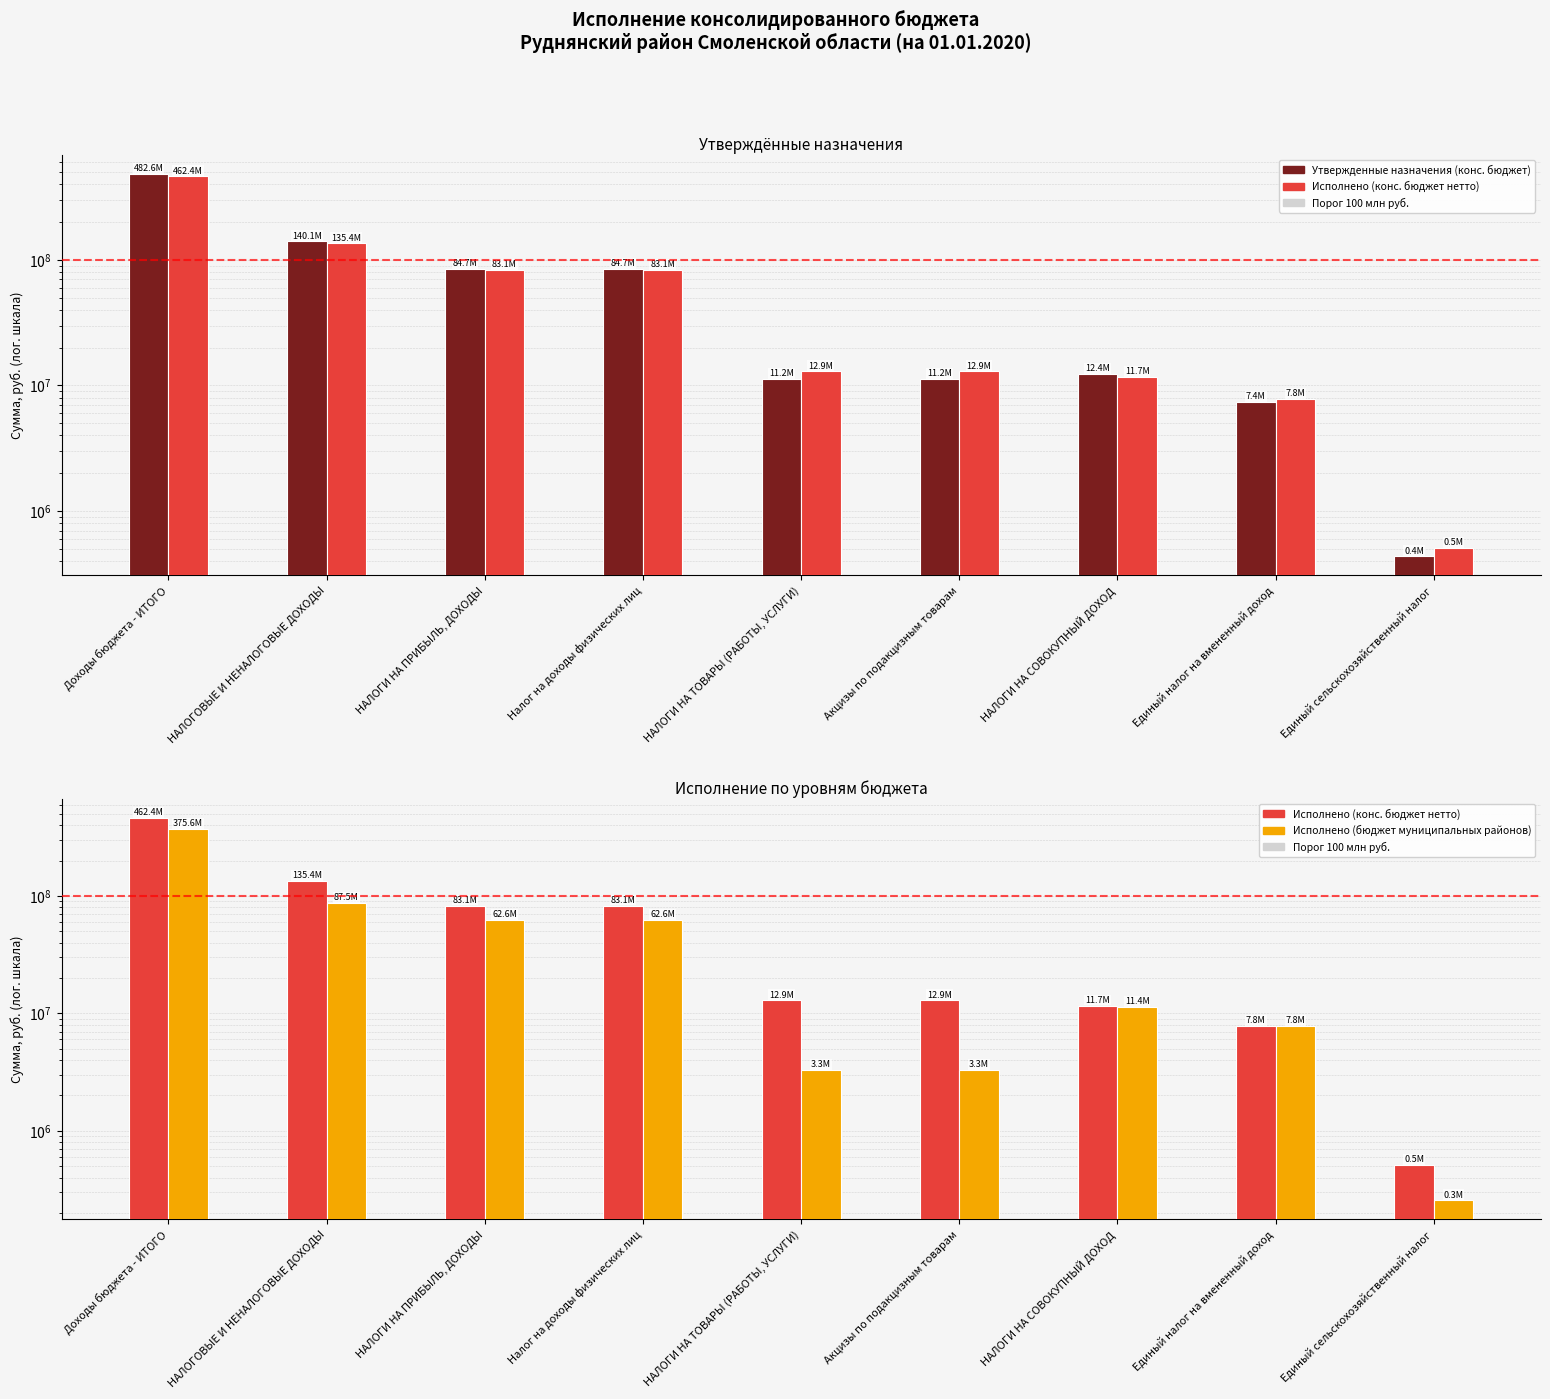

Reading left to right, transcribe all the data shown in this chart.

Утвержденные назначения (конс. бюджет): Доходы бюджета - ИТОГО=482622850.9	НАЛОГОВЫЕ И НЕНАЛОГОВЫЕ ДОХОДЫ=140147000.0	НАЛОГИ НА ПРИБЫЛЬ, ДОХОДЫ=84697300.0	Налог на доходы физических лиц=84697300.0	НАЛОГИ НА ТОВАРЫ (РАБОТЫ, УСЛУГИ)=11239000.0	Акцизы по подакцизным товарам=11239000.0	НАЛОГИ НА СОВОКУПНЫЙ ДОХОД=12354400.0	Единый налог на вмененный доход=7375100.0	Единый сельскохозяйственный налог=436400.0
Исполнено (конс. бюджет нетто): Доходы бюджета - ИТОГО=462380676.6	НАЛОГОВЫЕ И НЕНАЛОГОВЫЕ ДОХОДЫ=135429820.3	НАЛОГИ НА ПРИБЫЛЬ, ДОХОДЫ=83067593.0	Налог на доходы физических лиц=83067593.0	НАЛОГИ НА ТОВАРЫ (РАБОТЫ, УСЛУГИ)=12930857.1	Акцизы по подакцизным товарам=12930857.1	НАЛОГИ НА СОВОКУПНЫЙ ДОХОД=11668615.5	Единый налог на вмененный доход=7822792.9	Единый сельскохозяйственный налог=510865.4
Исполнено (бюджет муниципальных районов): Доходы бюджета - ИТОГО=375560335.5	НАЛОГОВЫЕ И НЕНАЛОГОВЫЕ ДОХОДЫ=87454536.9	НАЛОГИ НА ПРИБЫЛЬ, ДОХОДЫ=62586724.9	Налог на доходы физических лиц=62586724.9	НАЛОГИ НА ТОВАРЫ (РАБОТЫ, УСЛУГИ)=3301017.1	Акцизы по подакцизным товарам=3301017.1	НАЛОГИ НА СОВОКУПНЫЙ ДОХОД=11413229.0	Единый налог на вмененный доход=7822792.9	Единый сельскохозяйственный налог=255478.9